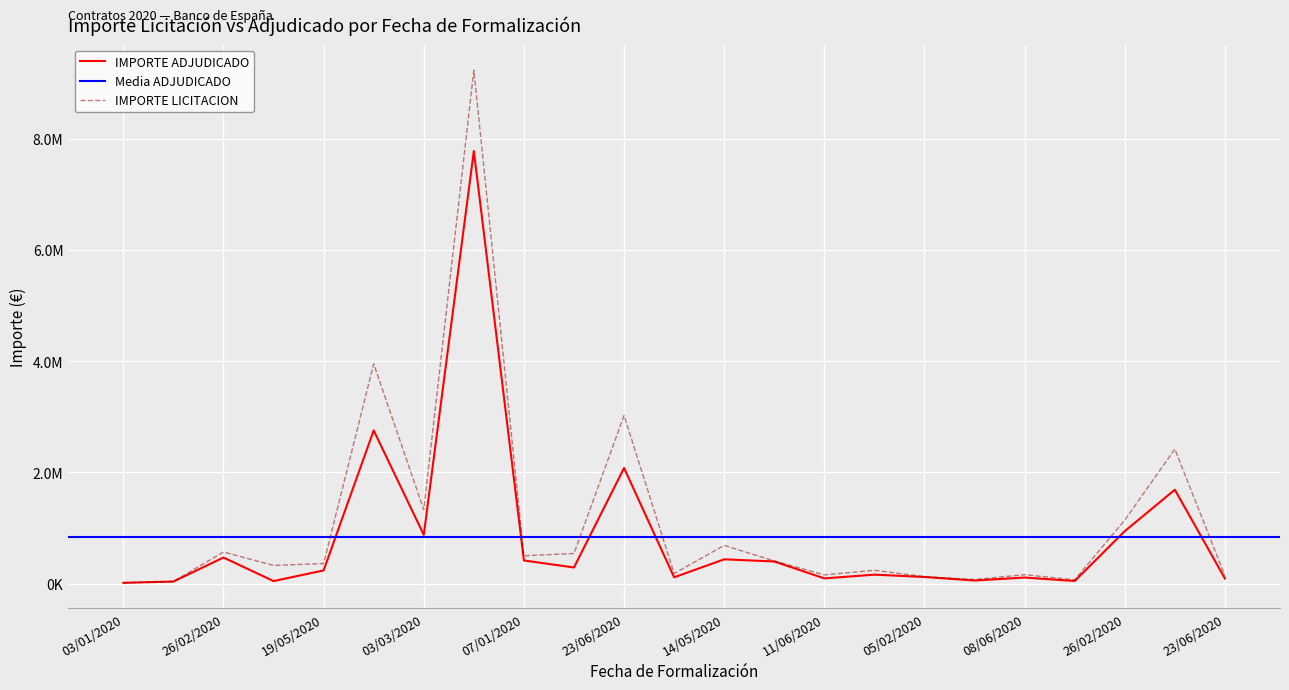

At which label is IMPORTE ADJUDICADO closest to 3897593?

20/02/2020